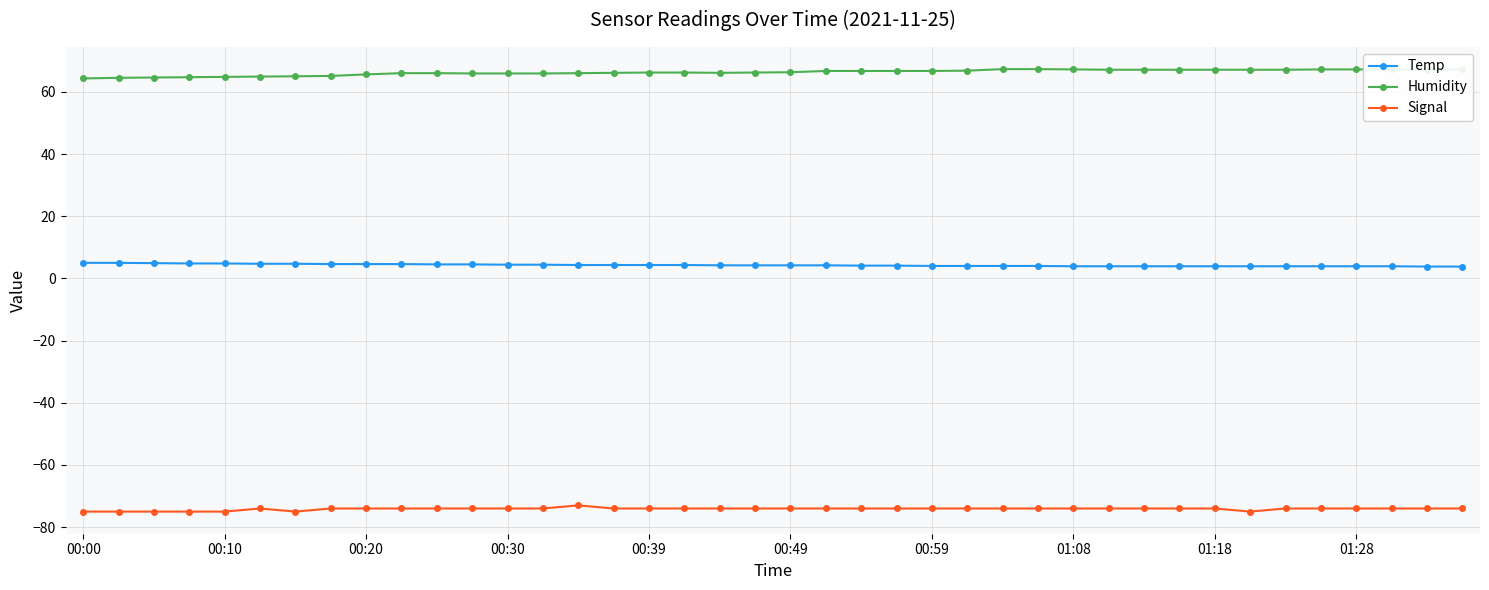

What is the sum of all Humidity values?

2650.2